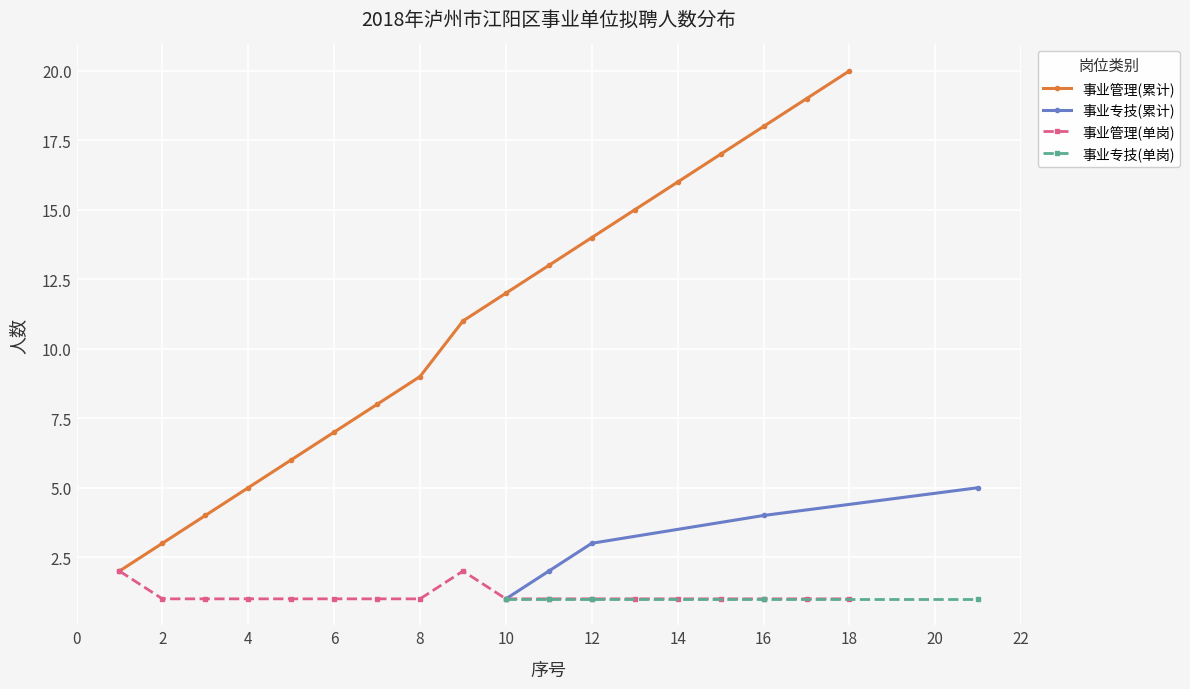

True or false: 事业管理(累计) has more than 2 interior local peaks.

False